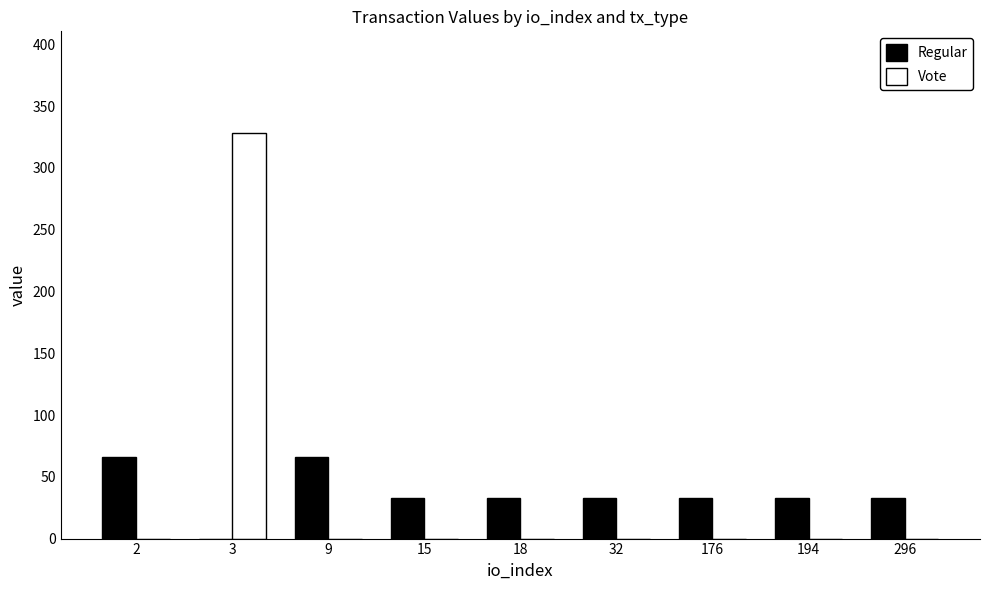

Are the bars horizontal?

No